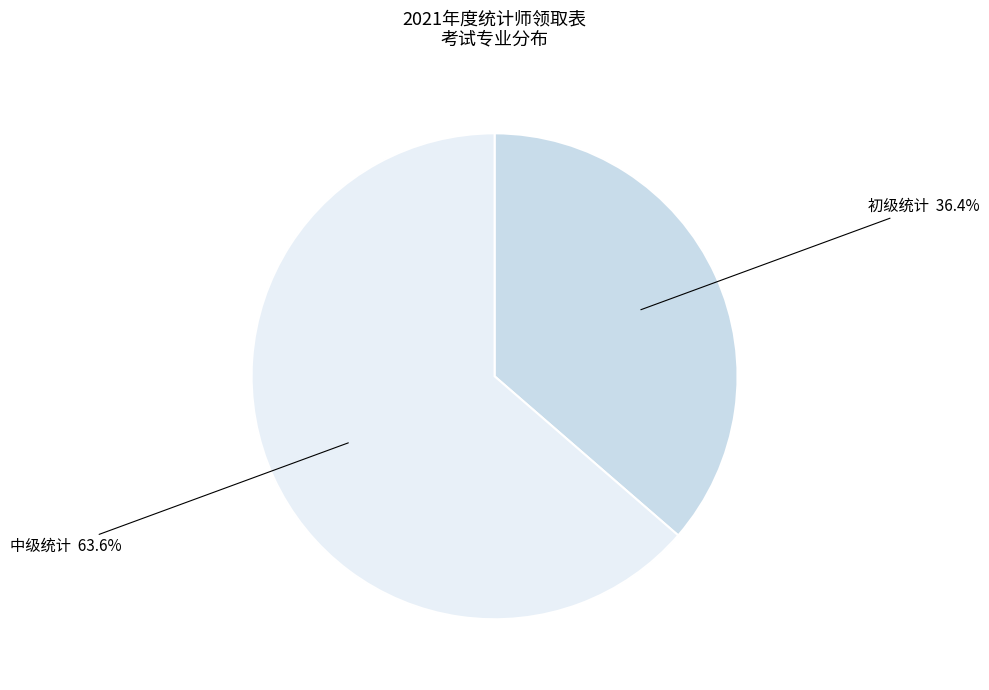

Is it true that 中级统计 is 52% of the pie?

False